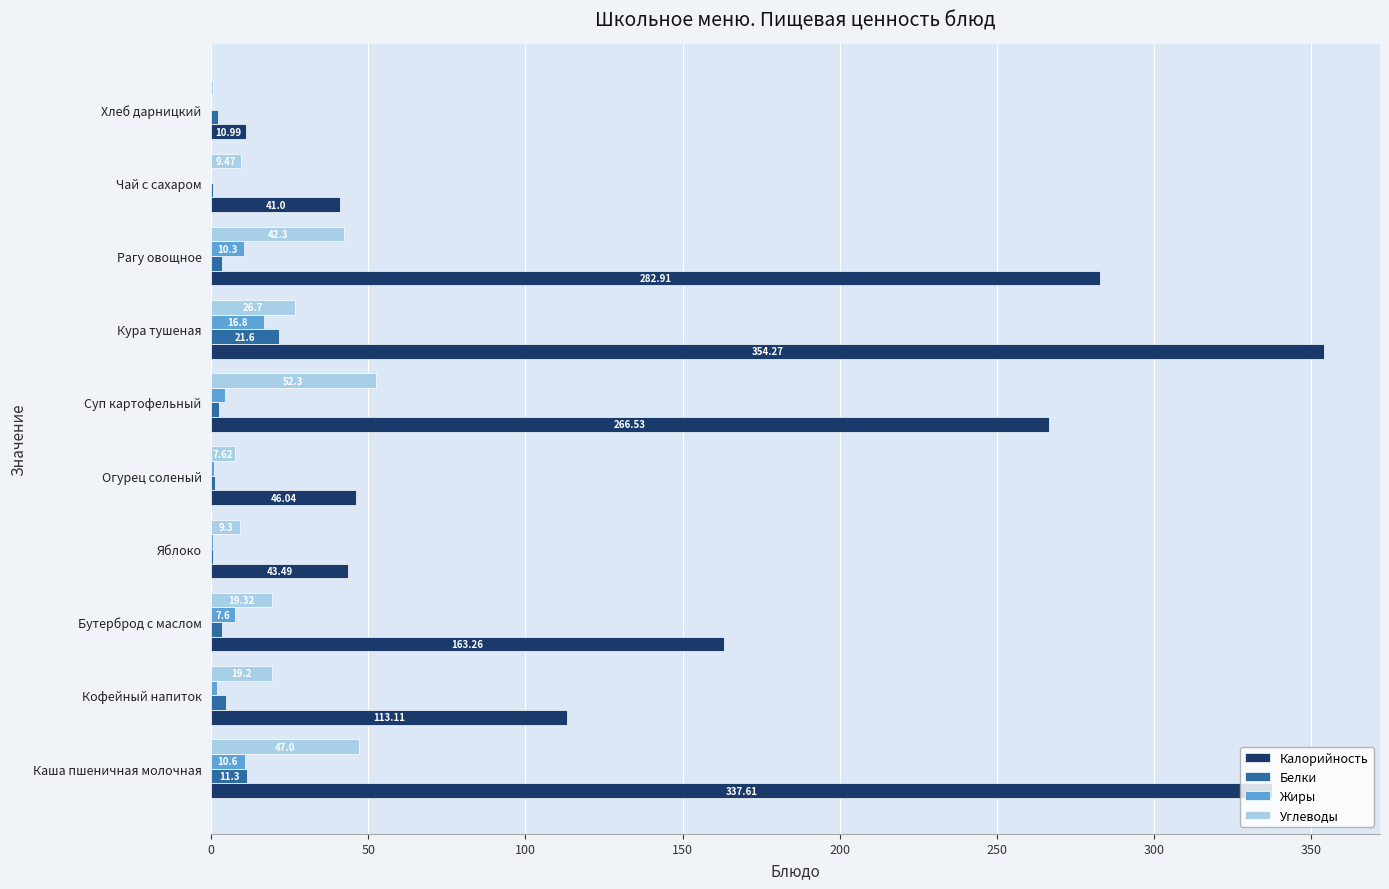

What is the average value of the Белки series?

5.1